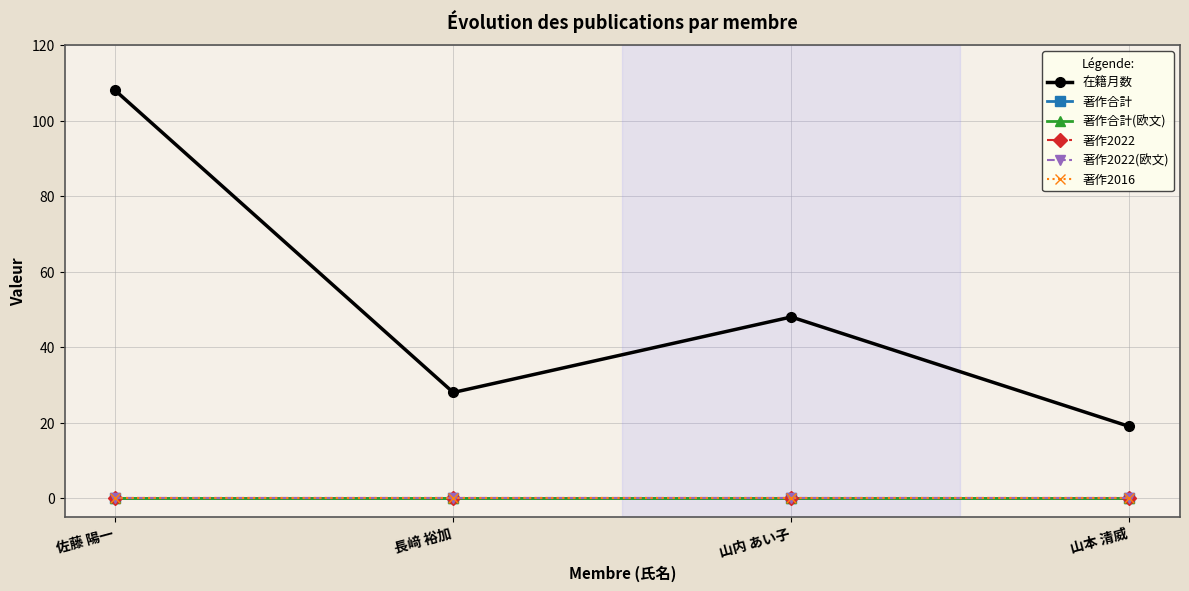

Is this an area chart (filled region under the line)?

No